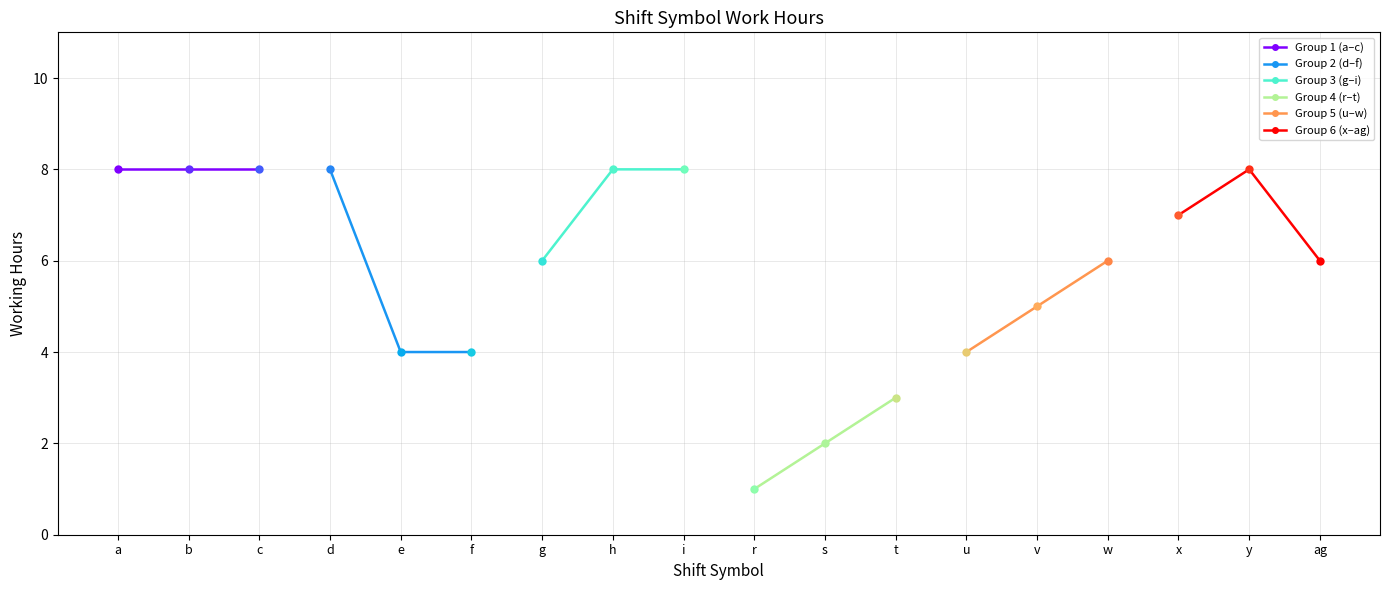

What is the sum of the Group 2 (d–f) values at e and f?

8.0